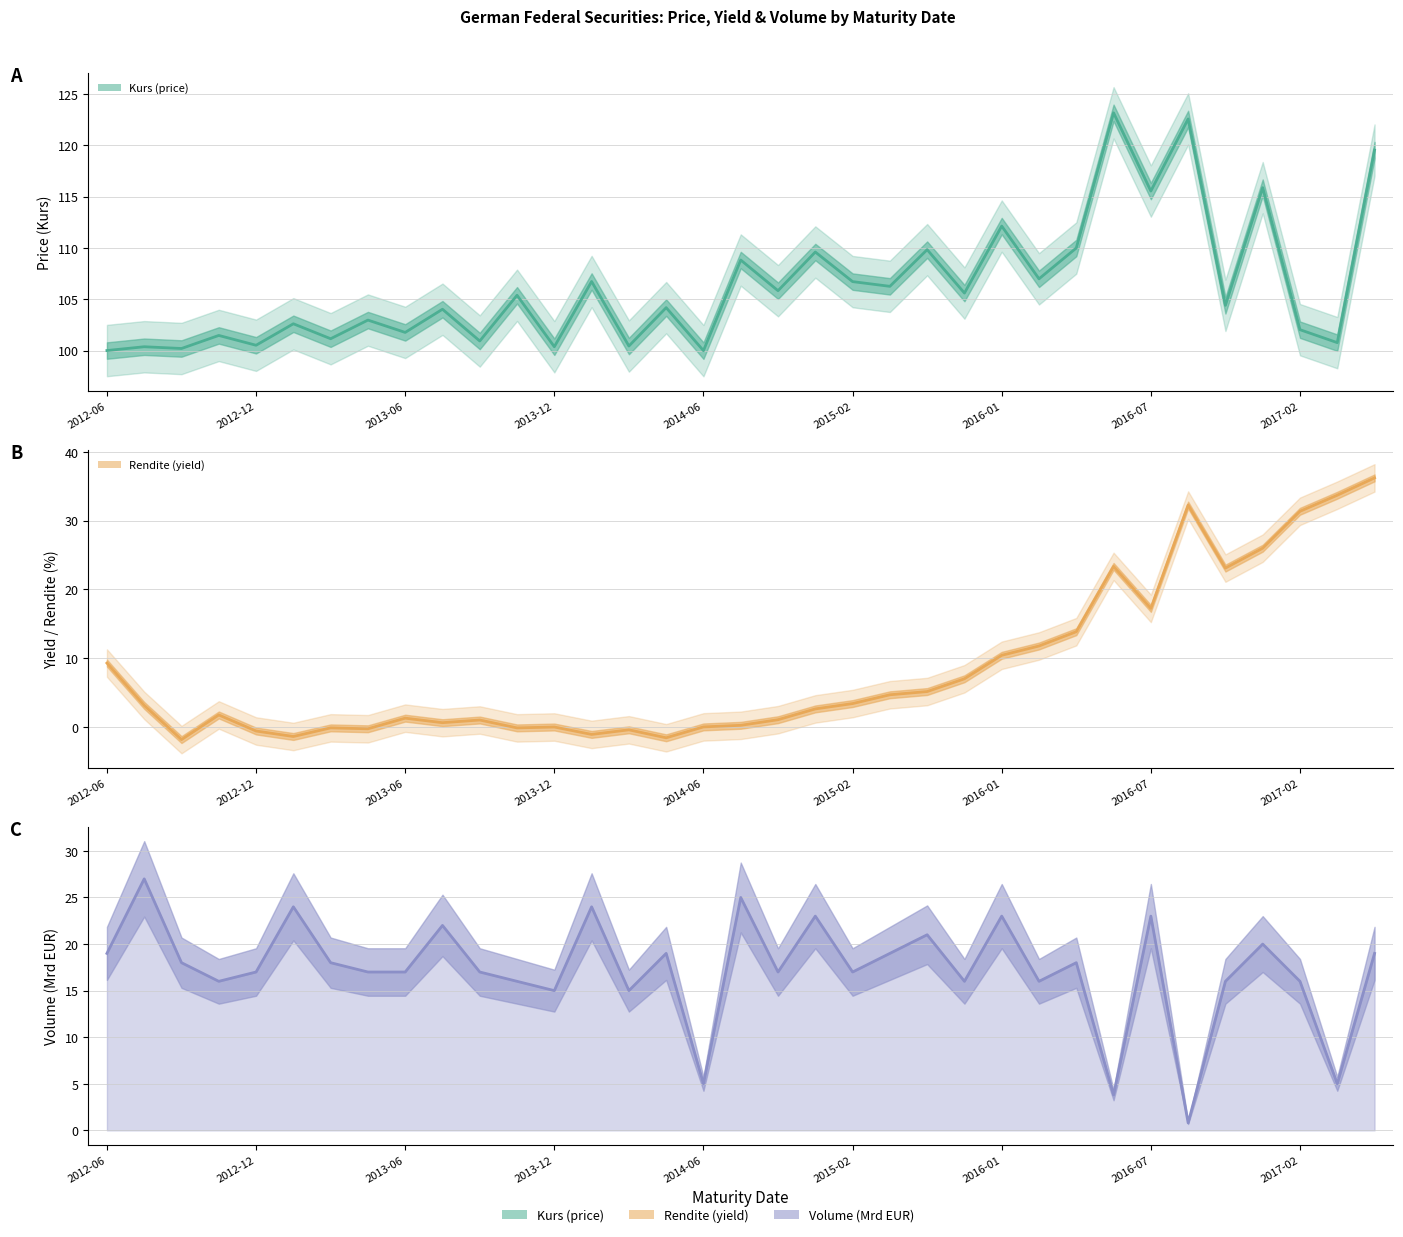

What is the difference between the Volume (Mrd EUR) values at 30 and 14?

1.0